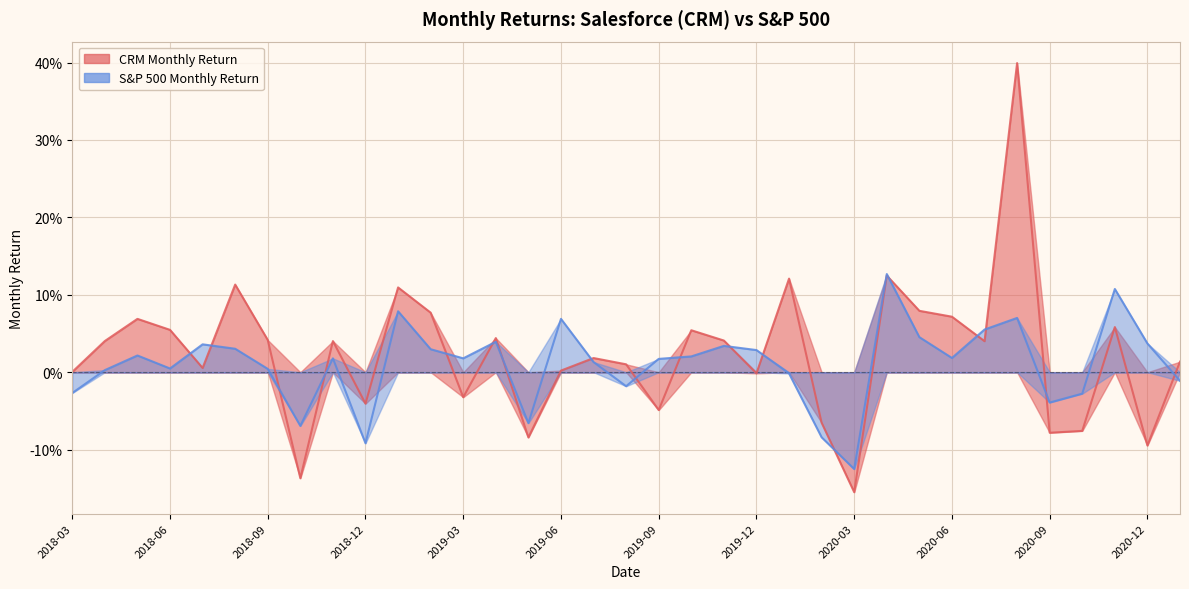

What are all the series names shown in the legend?

CRM Monthly Return, S&P 500 Monthly Return